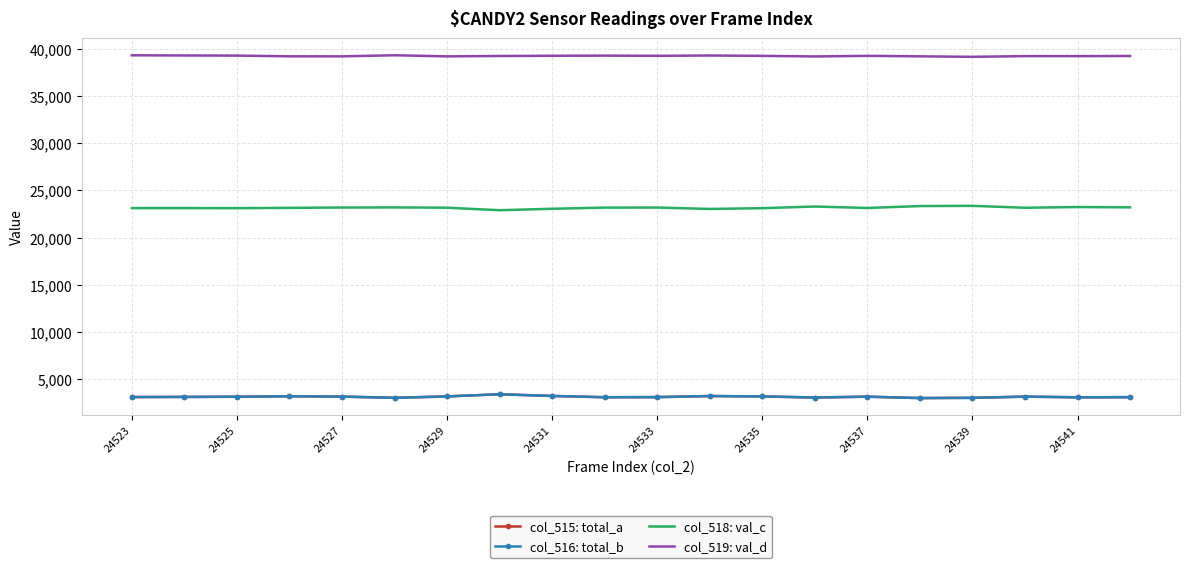

Which series has the largest total across all categories?

col_519: val_d